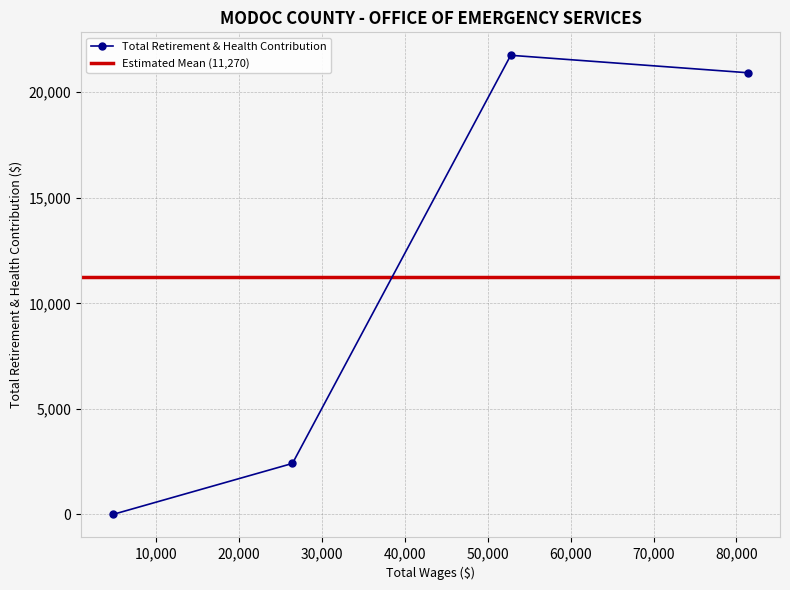

Which label corresponds to the smallest value in the chart?

4795.0